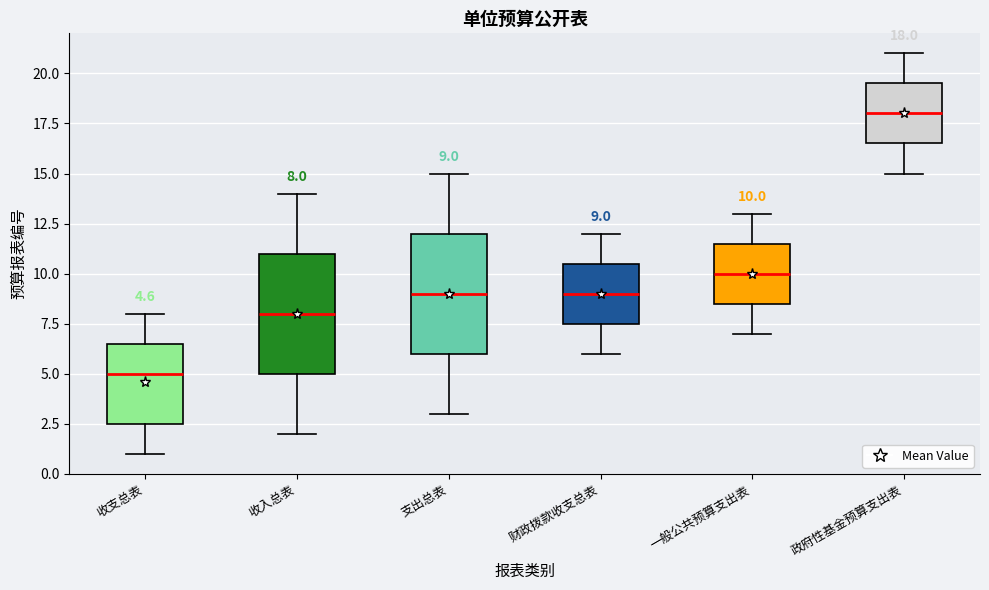

Which box has the lowest median line?

收支总表